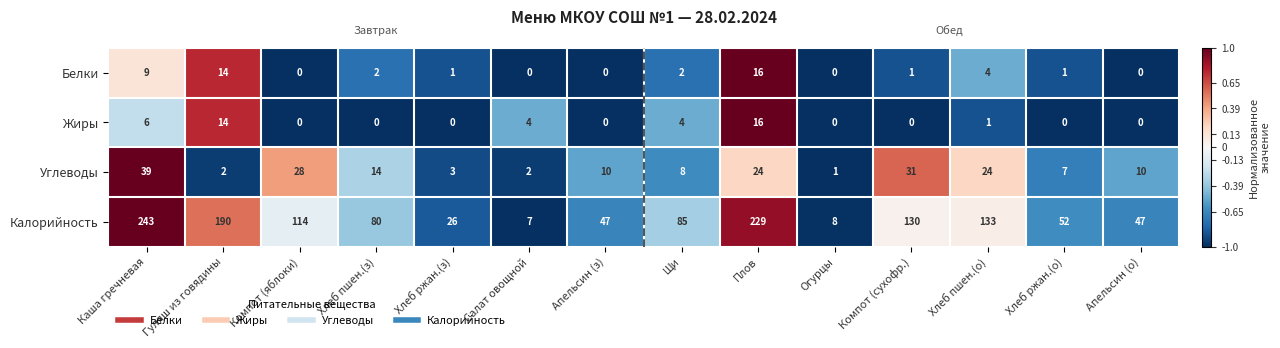

How many distinct data groups are displayed?

4